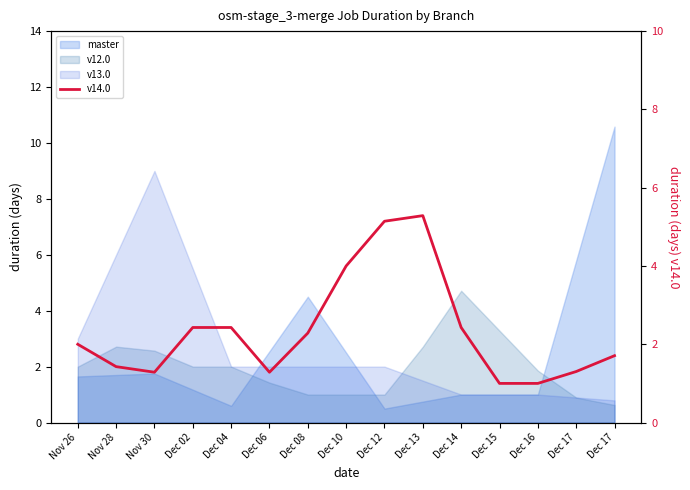

At which category does the data reach its first local peak?

Dec 04